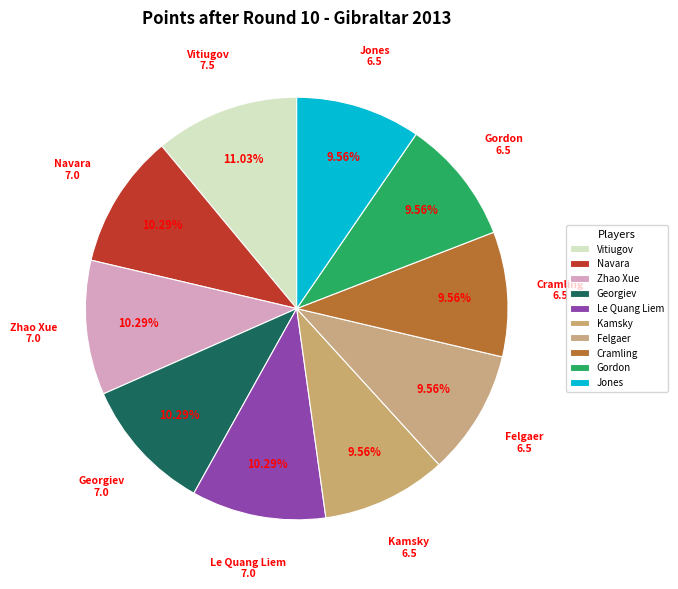

What percentage is the Zhao Xue slice, to the nearest percent?

10%